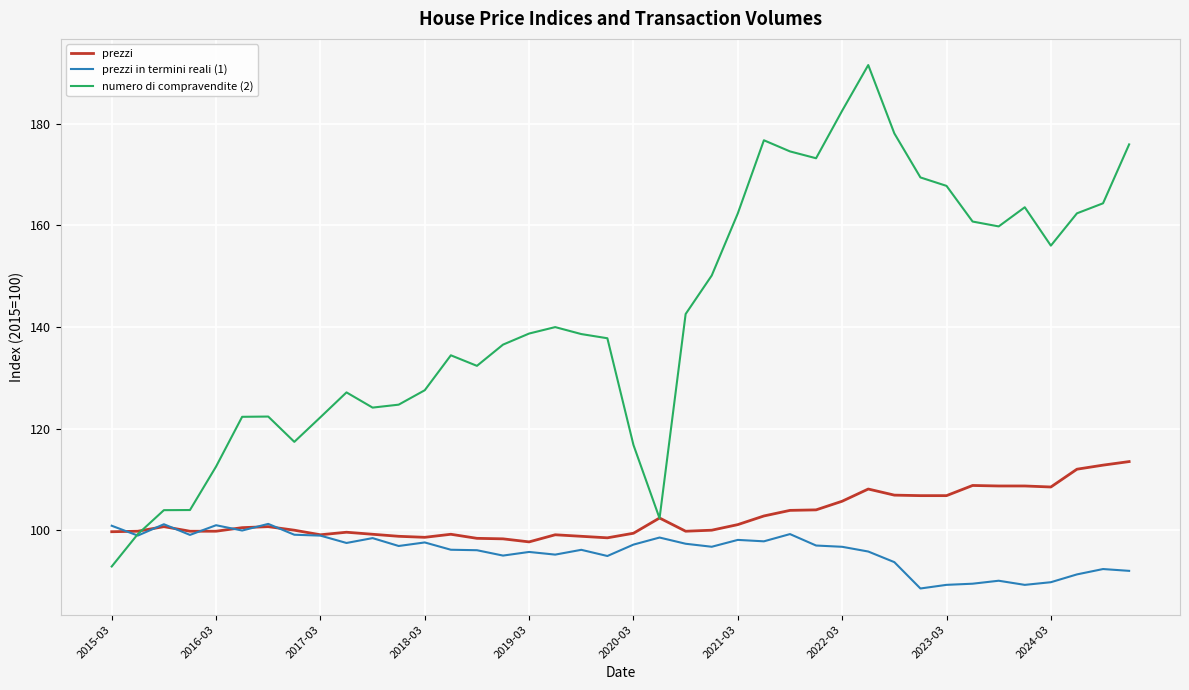

What is the smallest value displayed?

88.5